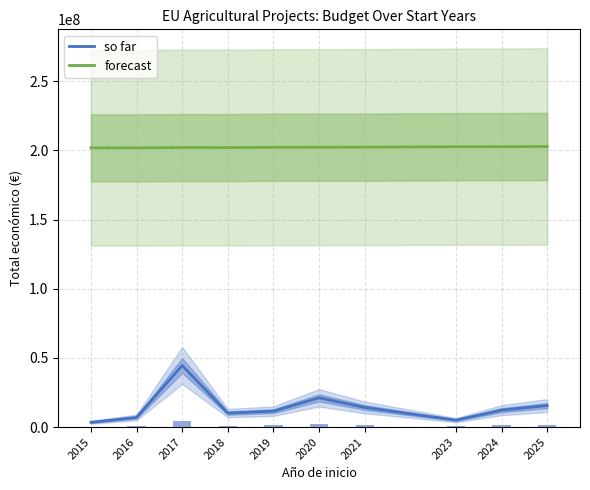

Reading left to right, extract all data points from this chart.

so far: 3429908.0	6960293.0	44543154.0	10105378.0	11494440.0	21138254.0	14186402.0	4998268.0	12225035.0	15535174.0
forecast: 201900000.0	201900000.0	202125000.0	202100000.0	202300000.0	202366666.7	202400000.0	202700000.0	202733333.3	202900000.0